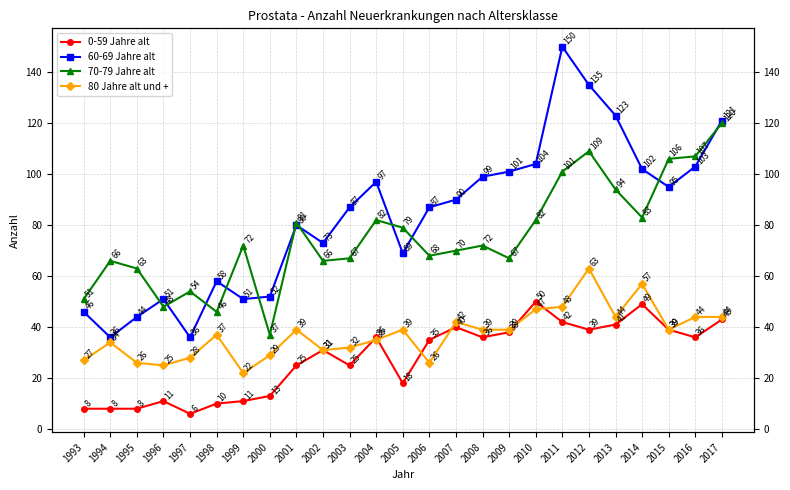

How many lines are shown in the chart?

4